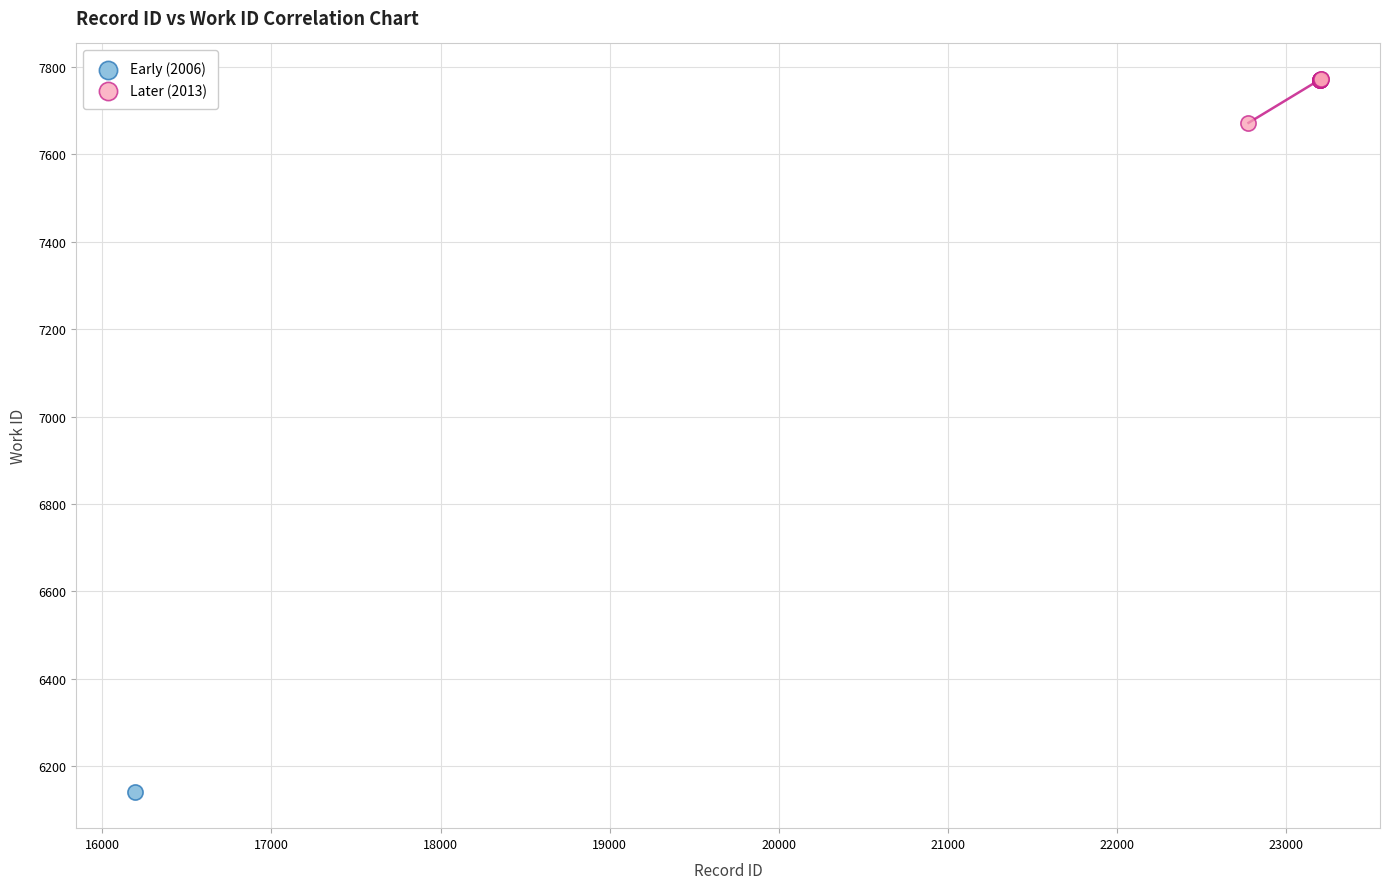

What are all the series names shown in the legend?

Early (2006), Later (2013)